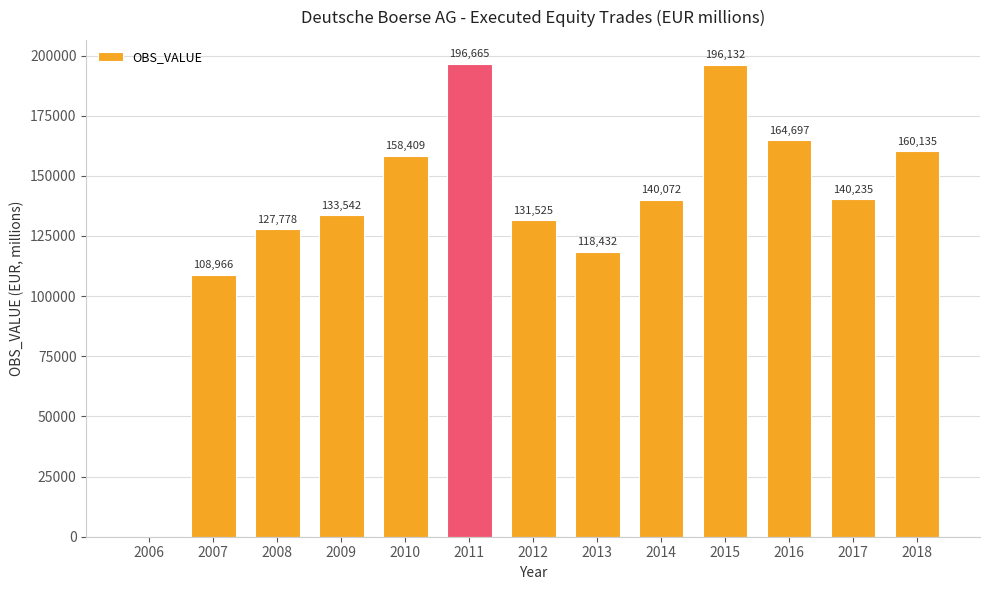

Where is the data nearest to the value 98332?

2007